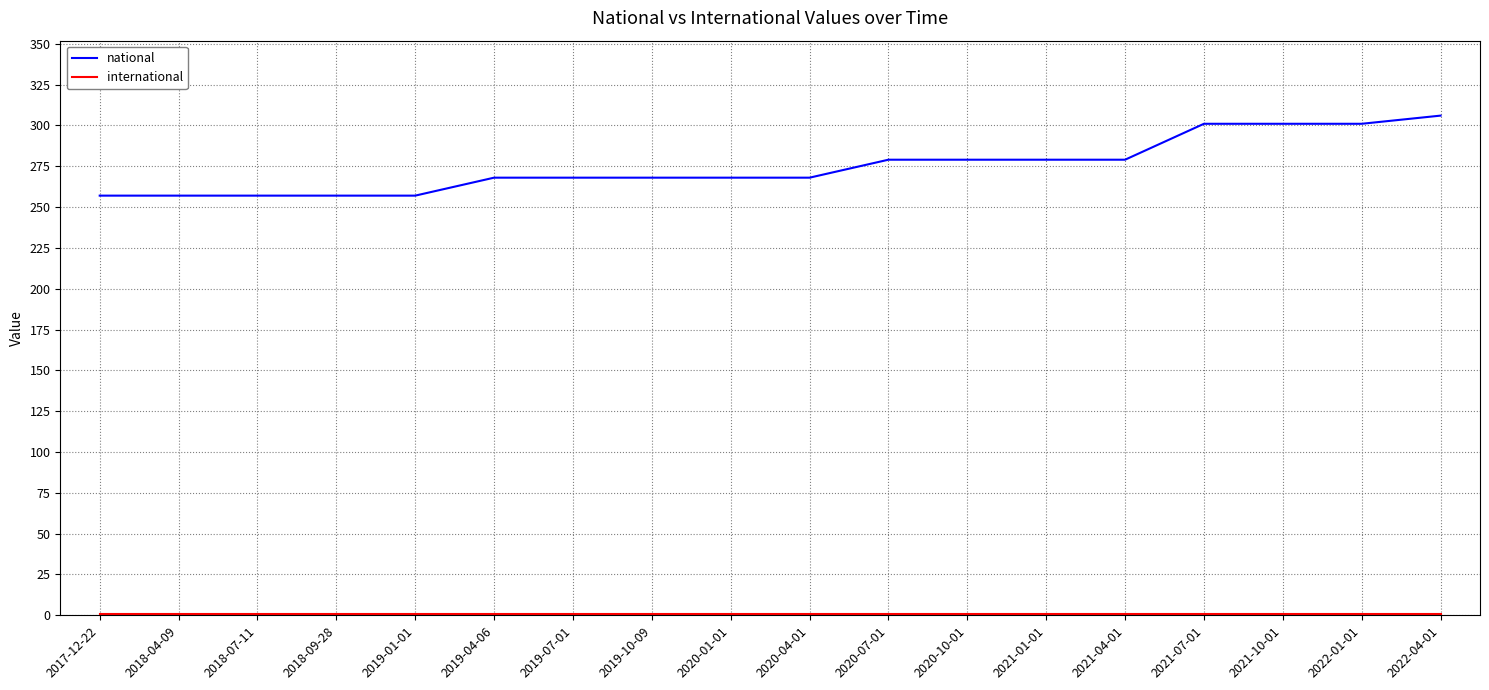

True or false: national has a value of 257 at 2017-12-22.

True